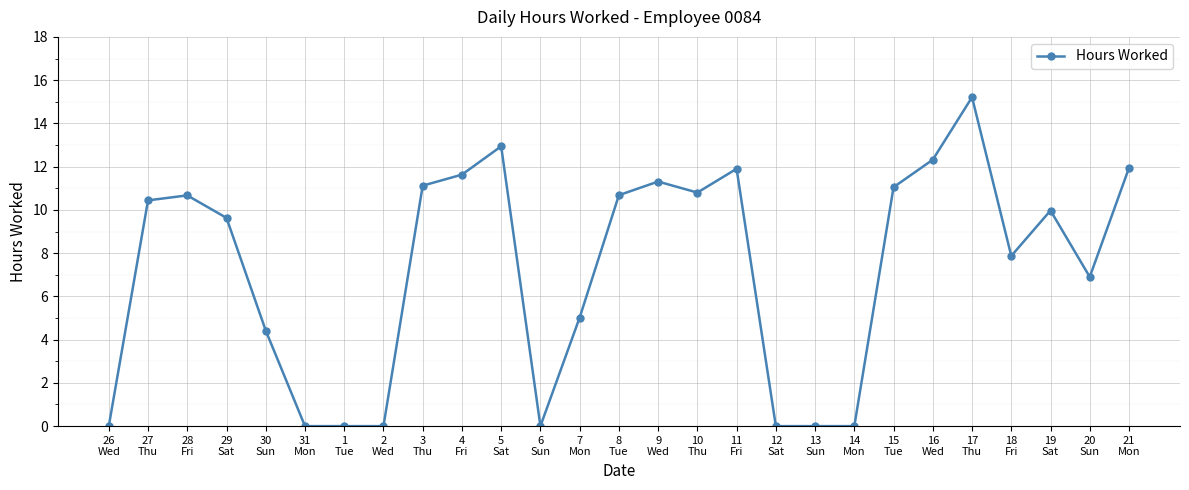

How many distinct data groups are displayed?

1